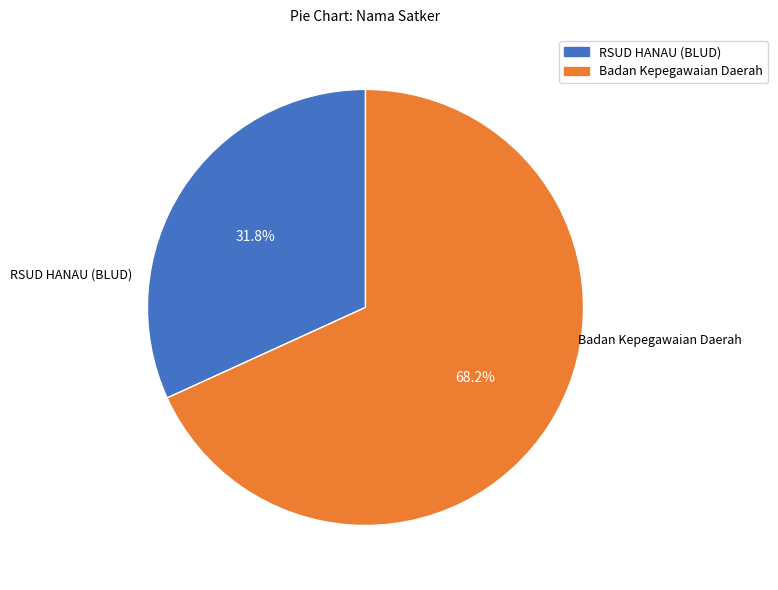

Which category has the smallest portion of the pie?

RSUD HANAU (BLUD)